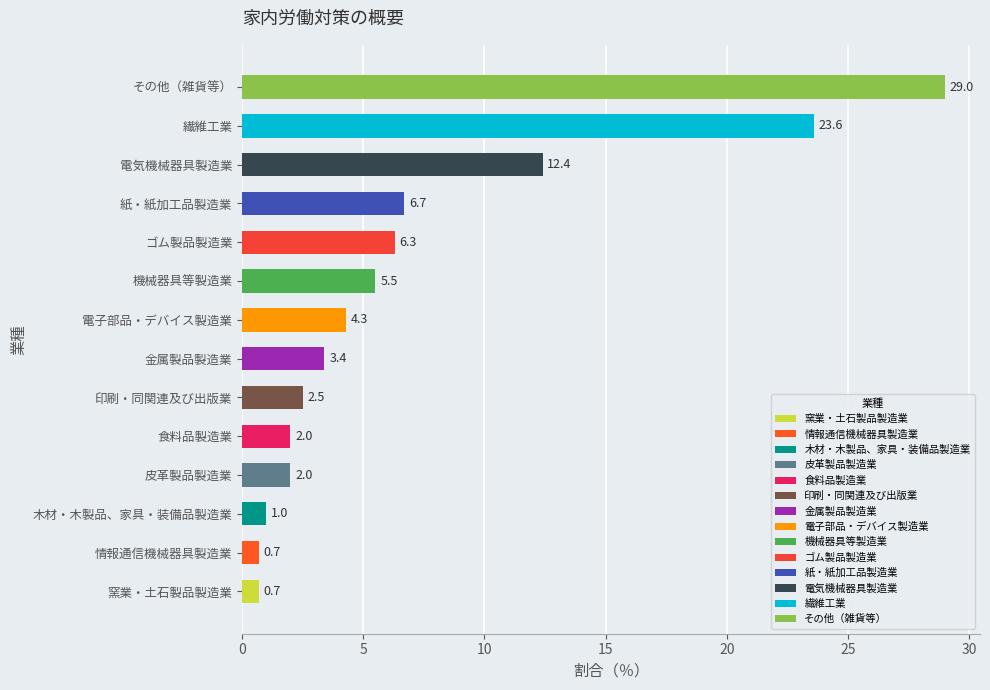

List the labels in order of value, smallest first.

窯業・土石製品製造業, 情報通信機械器具製造業, 木材・木製品、家具・装備品製造業, 皮革製品製造業, 食料品製造業, 印刷・同関連及び出版業, 金属製品製造業, 電子部品・デバイス製造業, 機械器具等製造業, ゴム製品製造業, 紙・紙加工品製造業, 電気機械器具製造業, 繊維工業, その他（雑貨等）